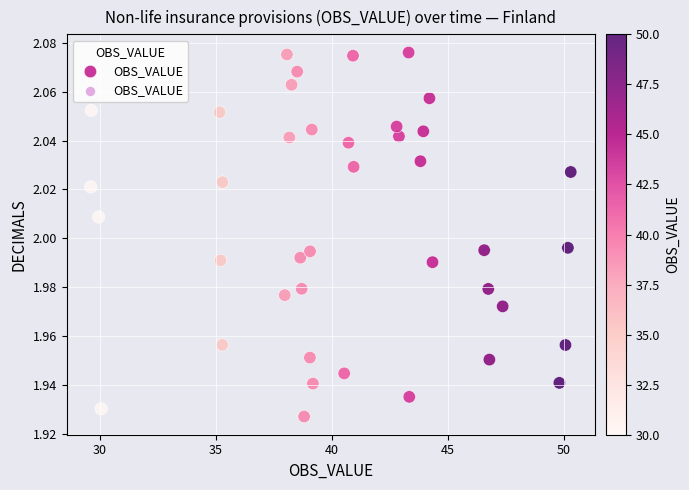

What is the range of X values (max minus min)?

20.7